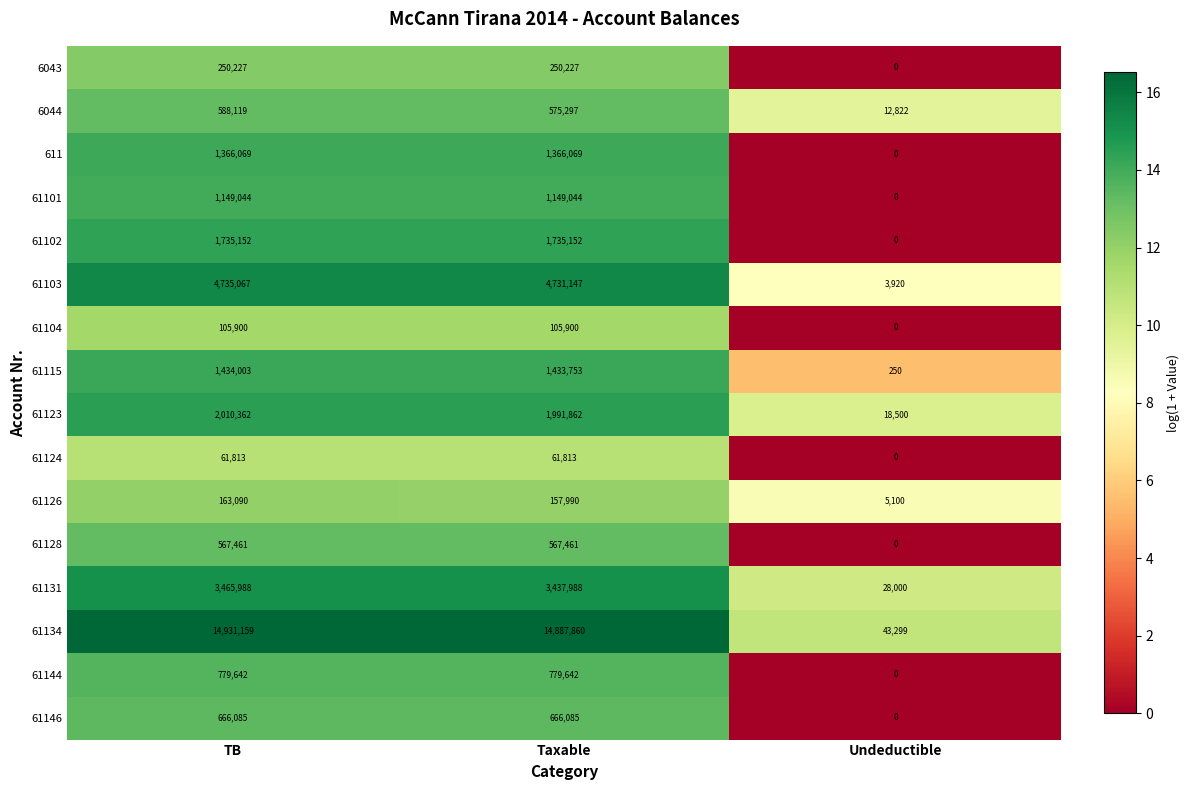

Rank the series by their maximum value, from lowest to highest.

61124, 61104, 61126, 6043, 61128, 6044, 61146, 61144, 61101, 611, 61115, 61102, 61123, 61131, 61103, 61134